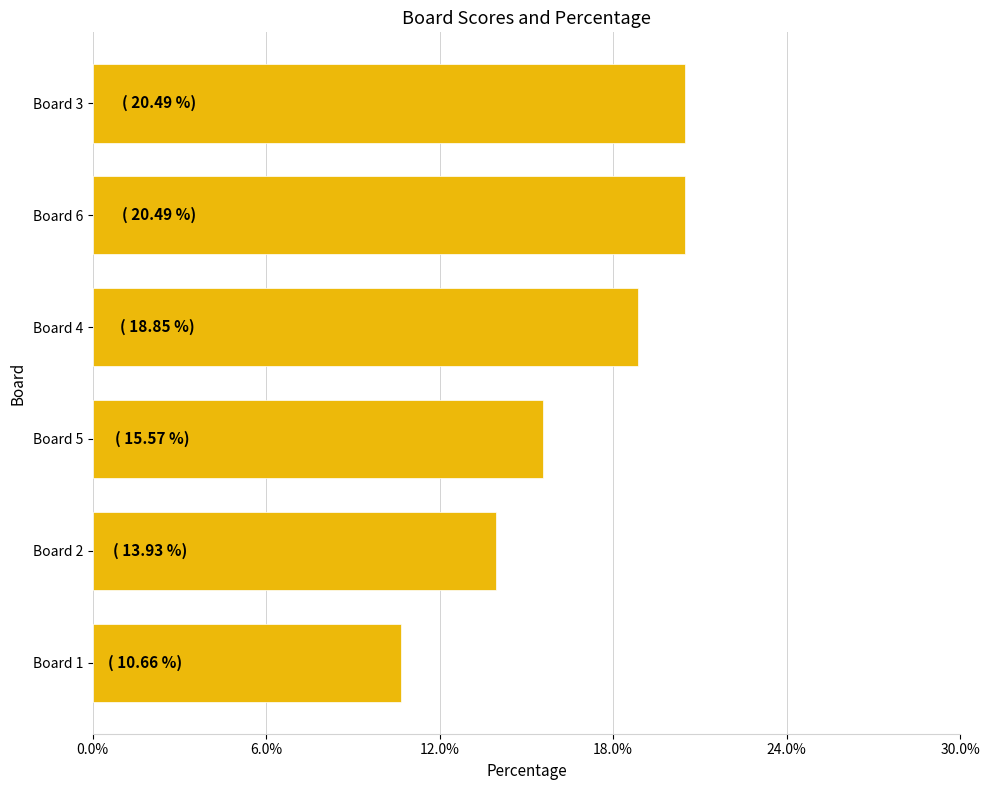

What is the label of the 1st bar from the top?

Board 3